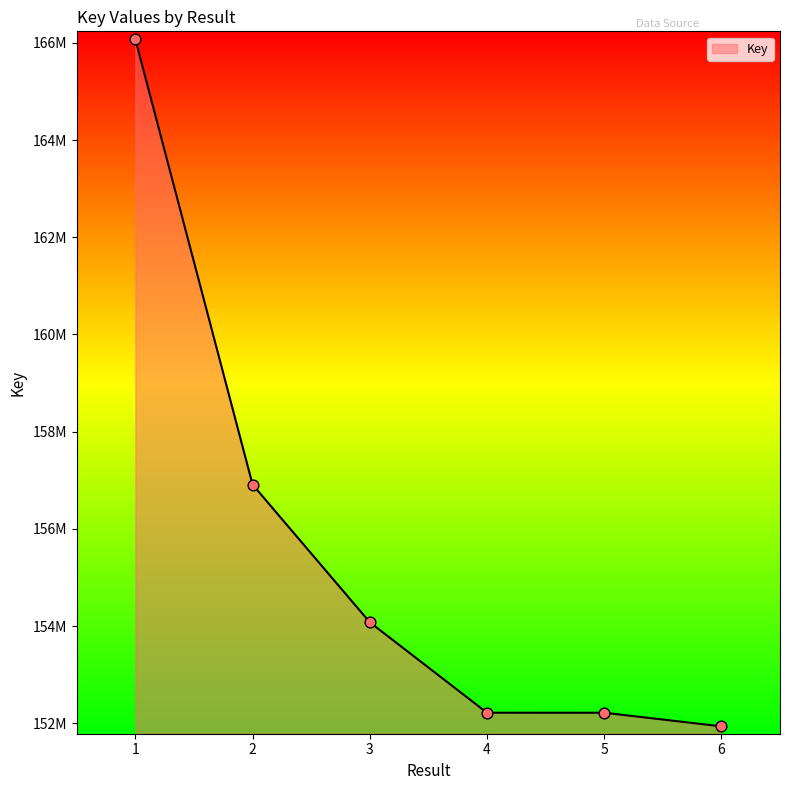

Approximately how many times larger is the value at 1 compared to 5?

1.1